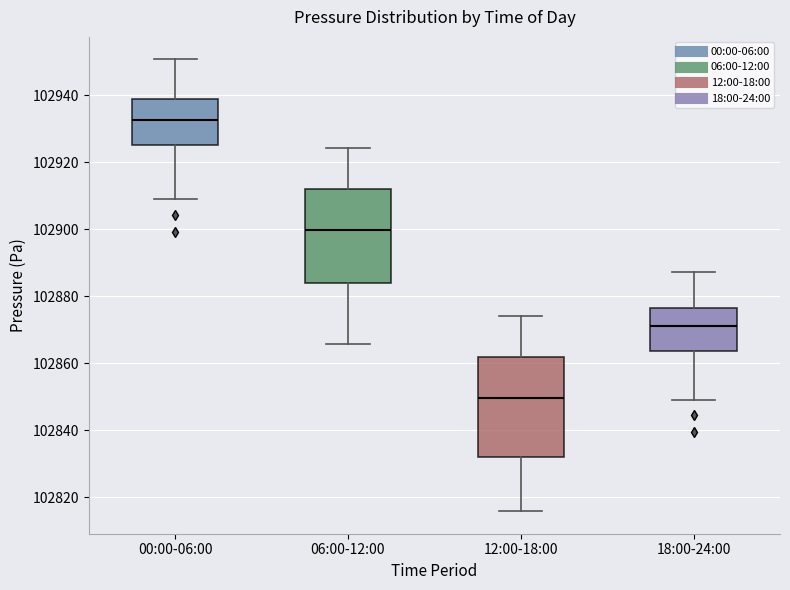

Reading left to right, read every box against the y-axis: the position of its median line, the range the box covers, and the ends of its whiskers. The values are not printed on the chart, so give them approximately, as read against the axis.

00:00-06:00: median 102932, box 102926 to 102938, whiskers 102908 to 102950
06:00-12:00: median 102900, box 102884 to 102912, whiskers 102866 to 102924
12:00-18:00: median 102850, box 102832 to 102862, whiskers 102816 to 102874
18:00-24:00: median 102870, box 102864 to 102876, whiskers 102848 to 102888